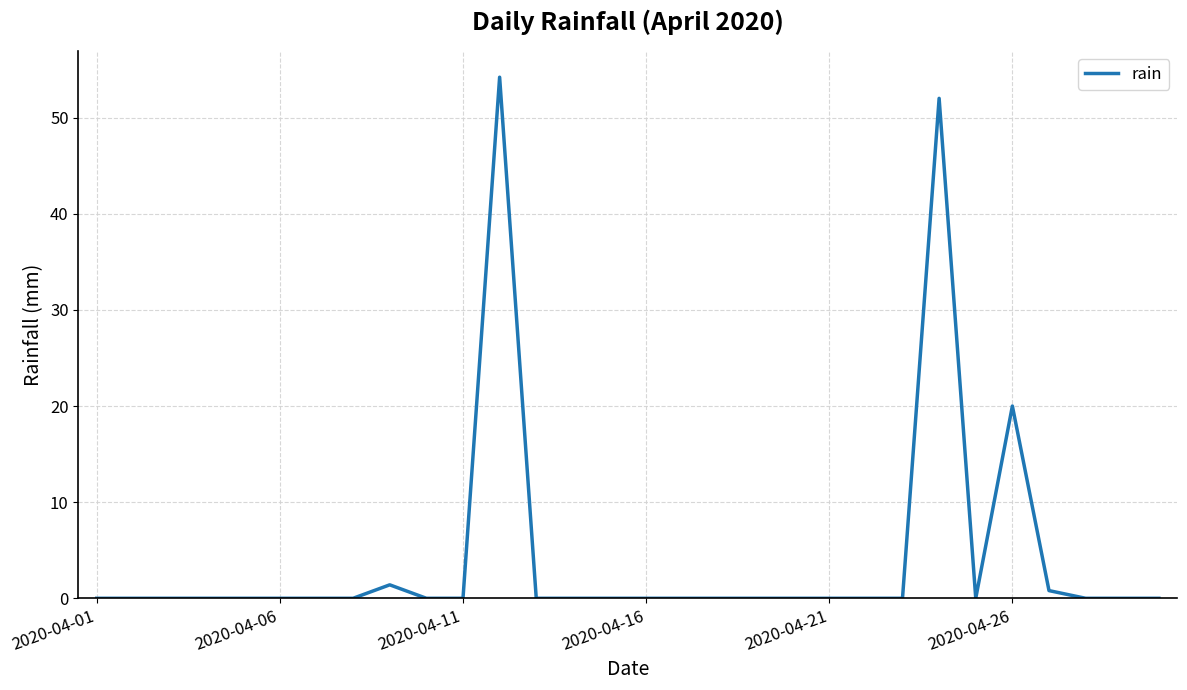

What is the difference between the second highest and second lowest values?

52.0